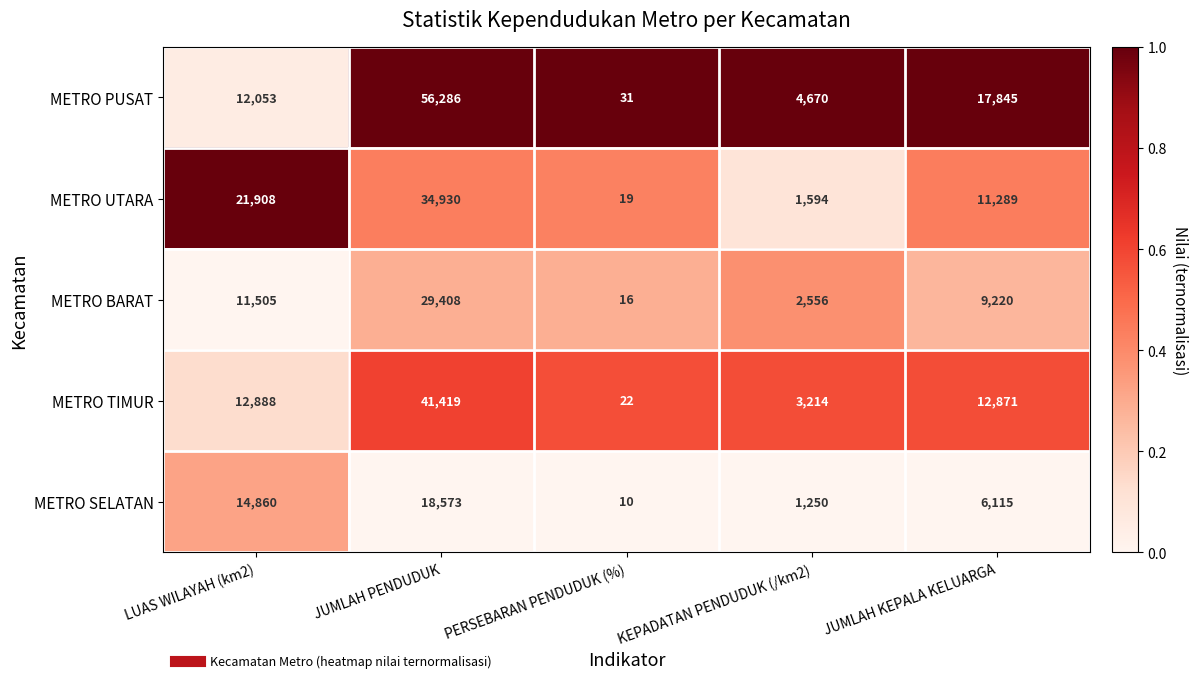

Reading left to right, what are all the values shown in this chart?

METRO PUSAT: 12053	56286	31	4670	17845
METRO UTARA: 21908	34930	19	1594	11289
METRO BARAT: 11505	29408	16	2556	9220
METRO TIMUR: 12888	41419	22	3214	12871
METRO SELATAN: 14860	18573	10	1250	6115